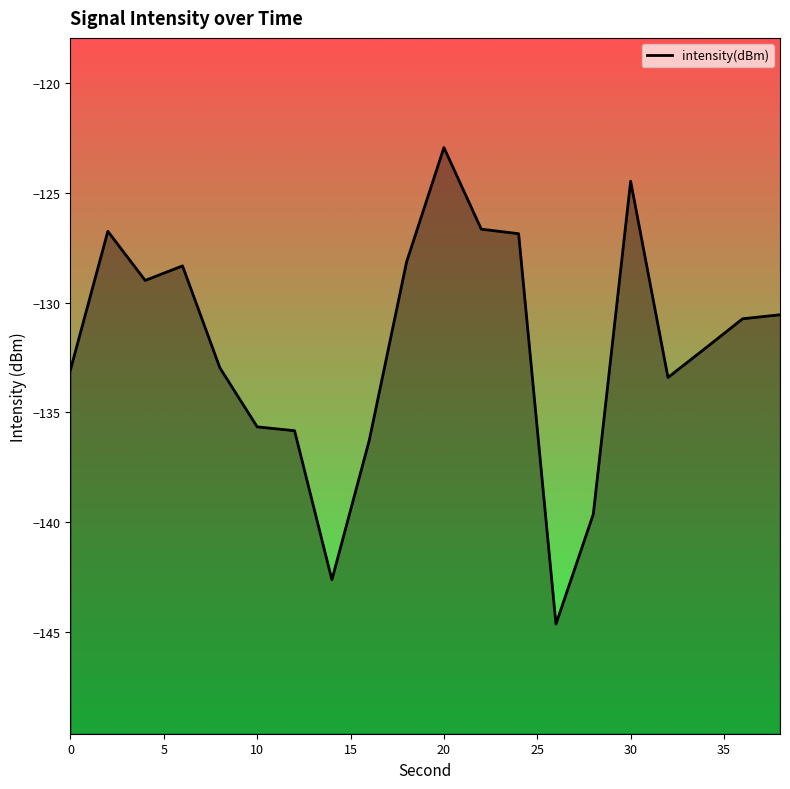

Does the chart display data point markers on the line(s)?

No